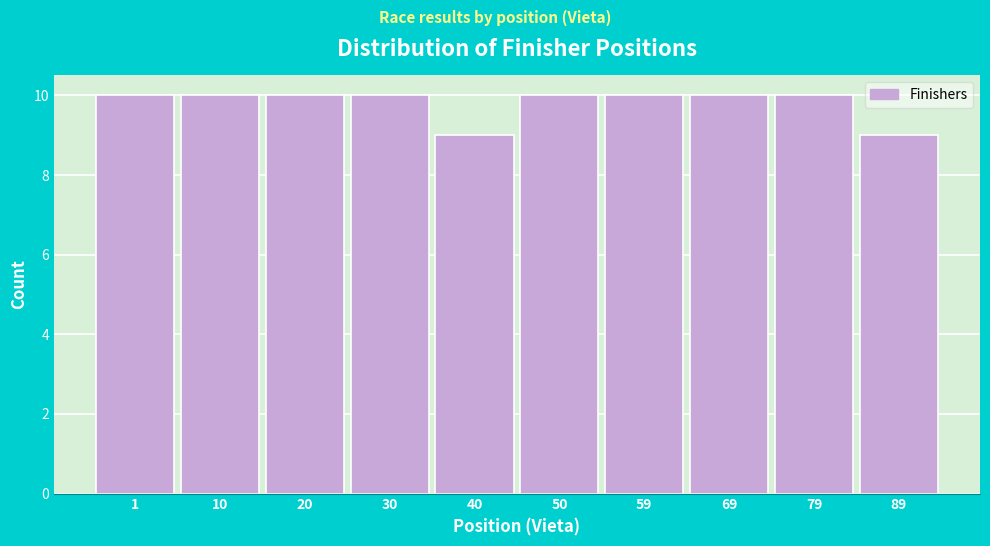

Reading left to right, what are all the values shown in this chart?

1=10	10=10	20=10	30=10	40=9	50=10	59=10	69=10	79=10	89=9